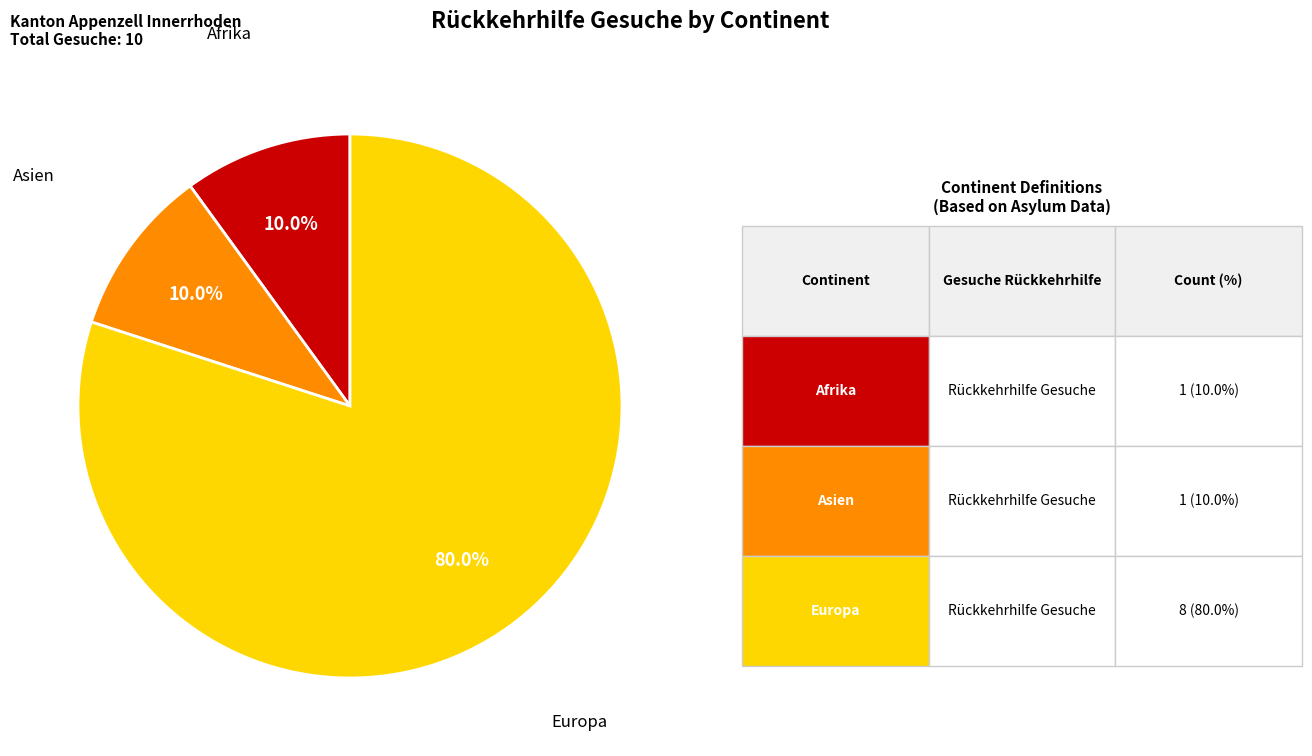

Does any single category account for the majority?

Yes